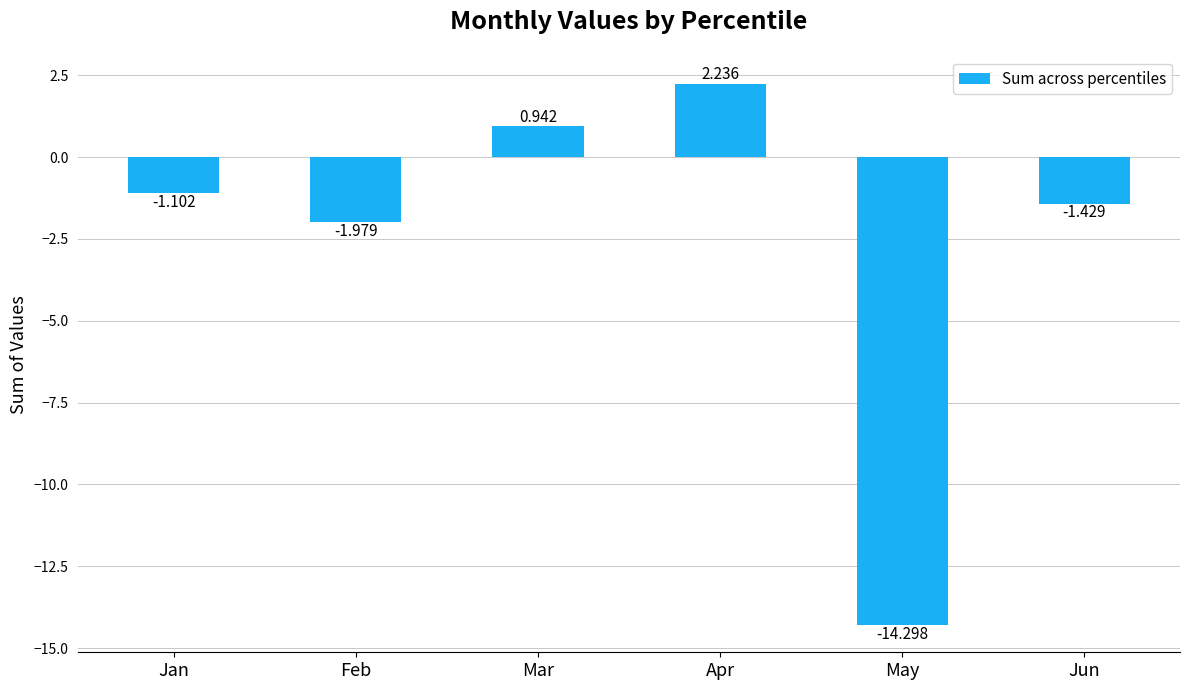

Where is the data nearest to the value -6?

Feb